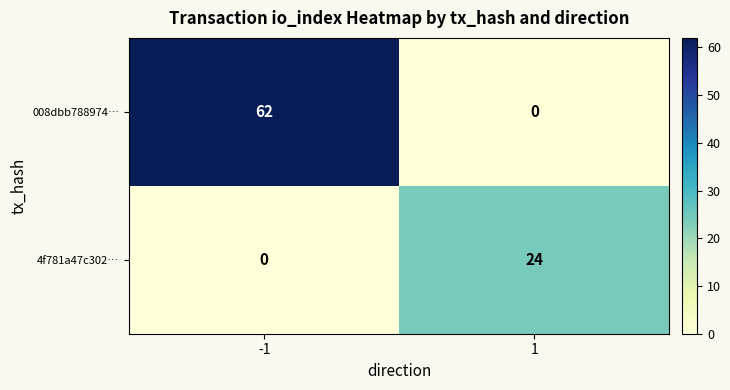

Reading left to right, extract all data points from this chart.

008dbb788974…: -1=62	1=0
4f781a47c302…: -1=0	1=24